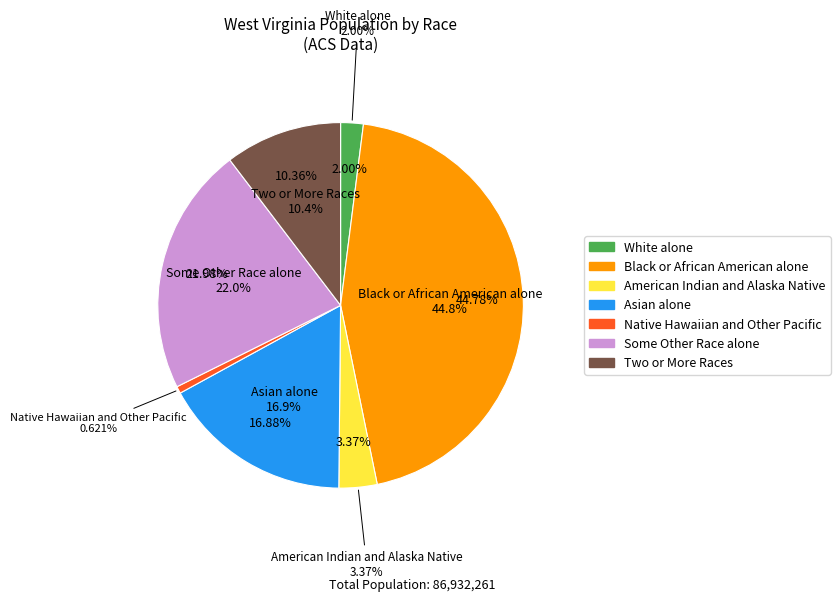

To the nearest percent, what percentage of the pie is Some Other Race alone?

22%